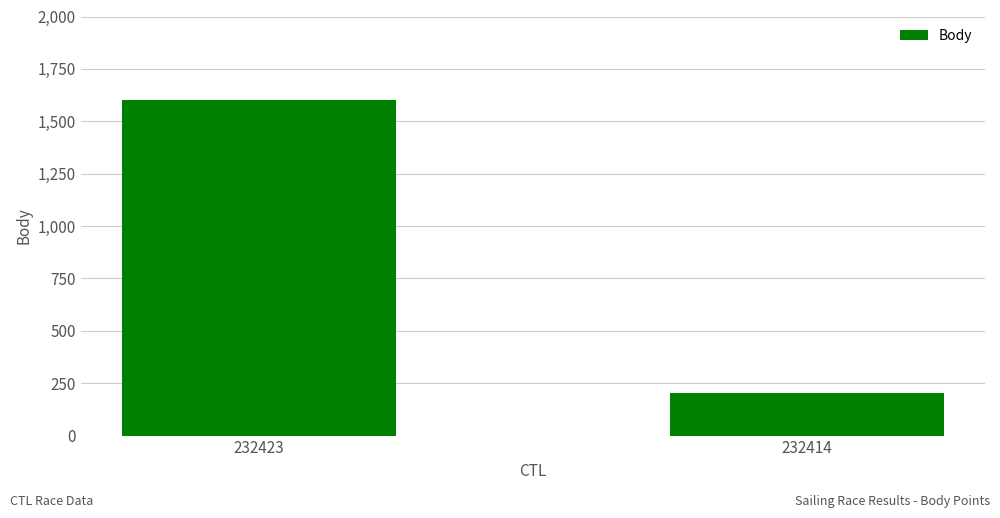

What is the average value?

901